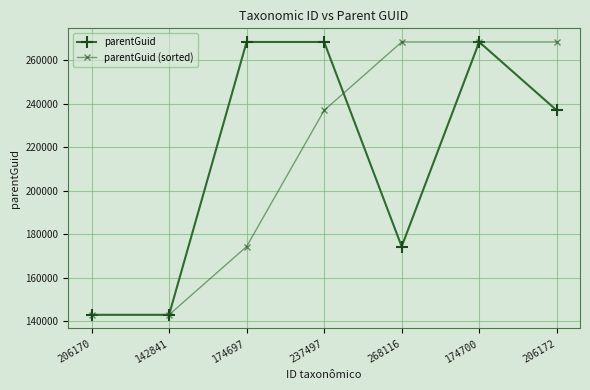

What is the difference between the maximum and minimum values in the parentGuid (sorted) series?

125469